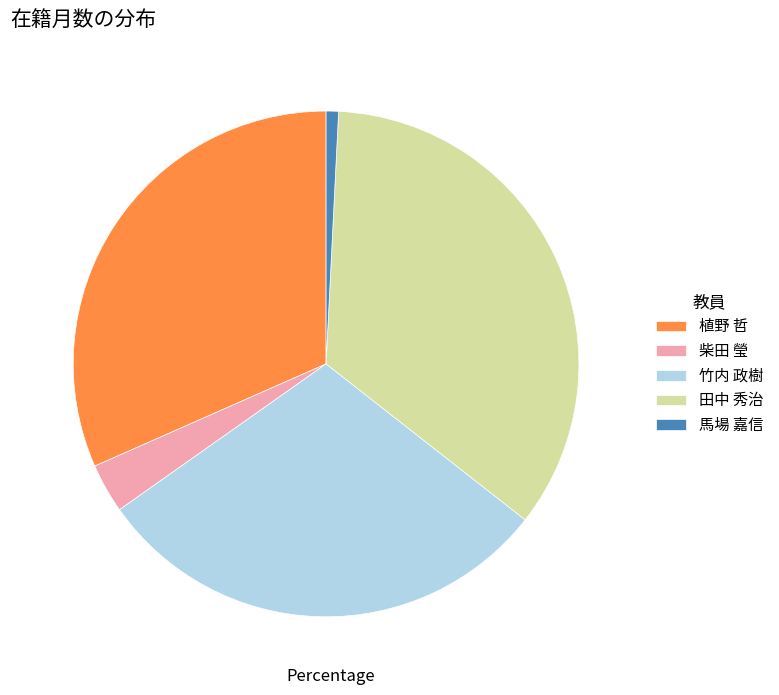

Does 柴田 瑩 account for over 50% of the chart?

No